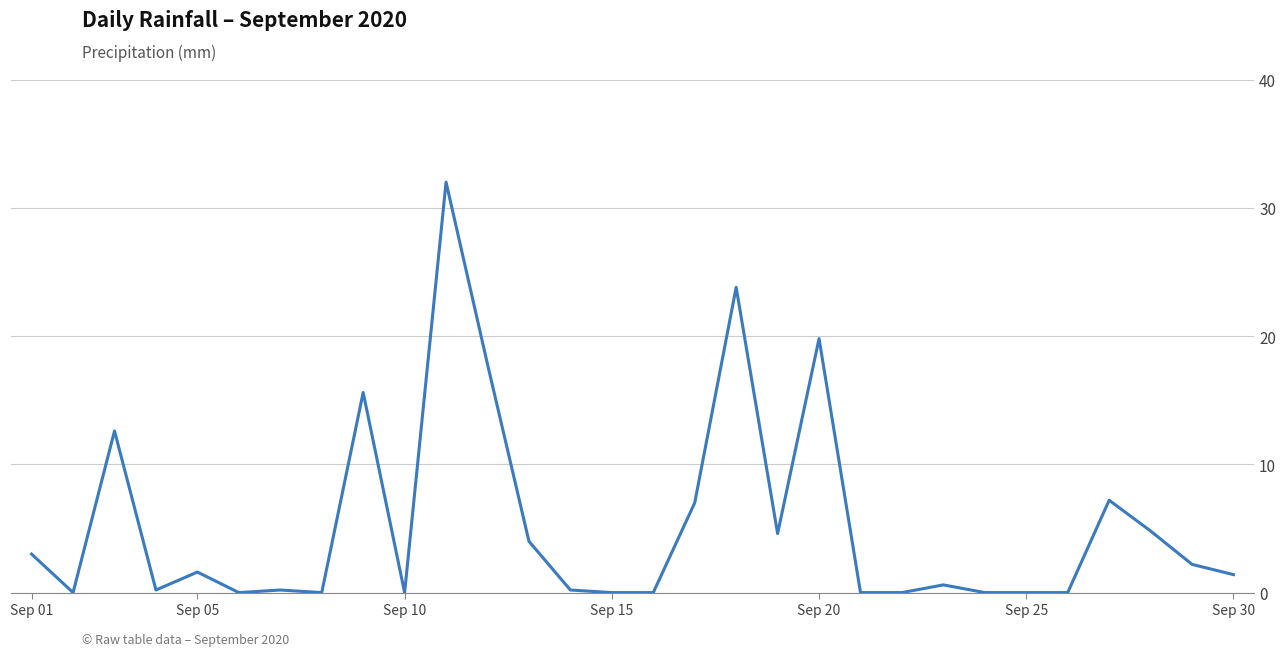

What is the greatest value displayed?

32.0